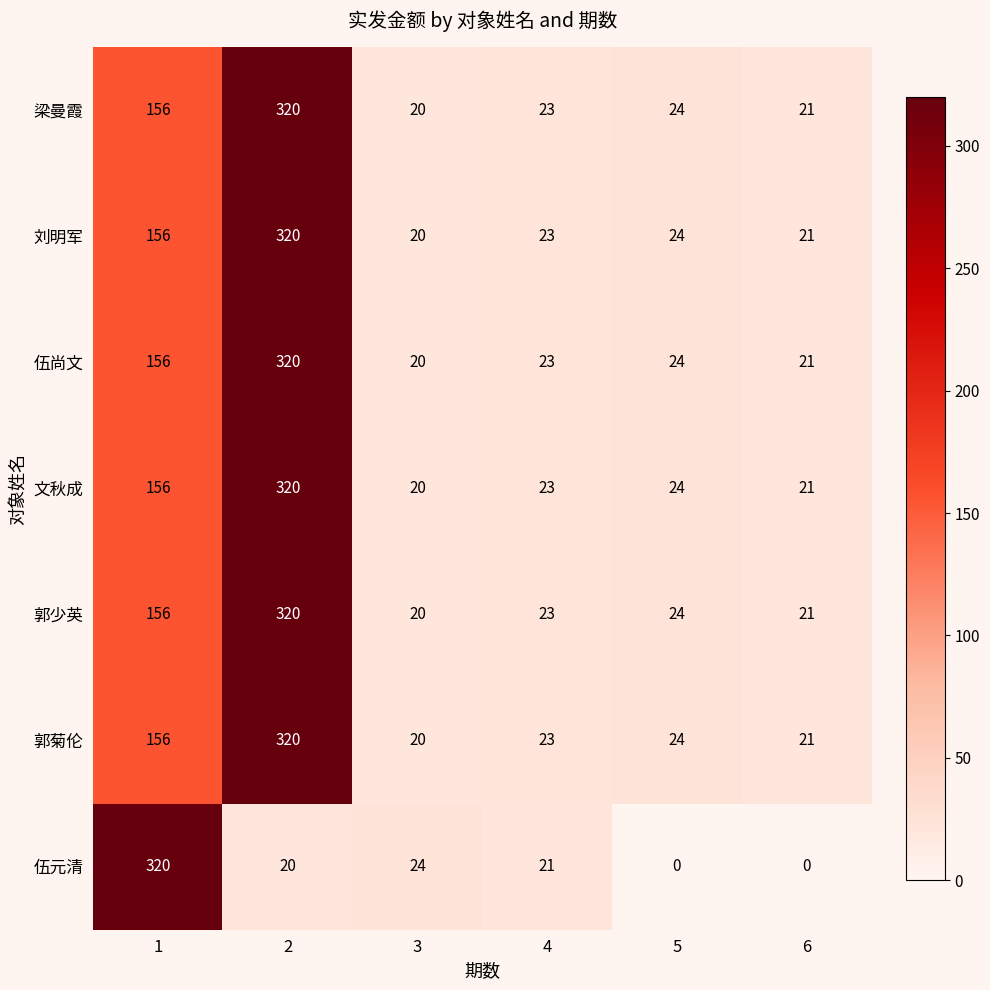

Which series changed the most between 1 and 3?

伍元清